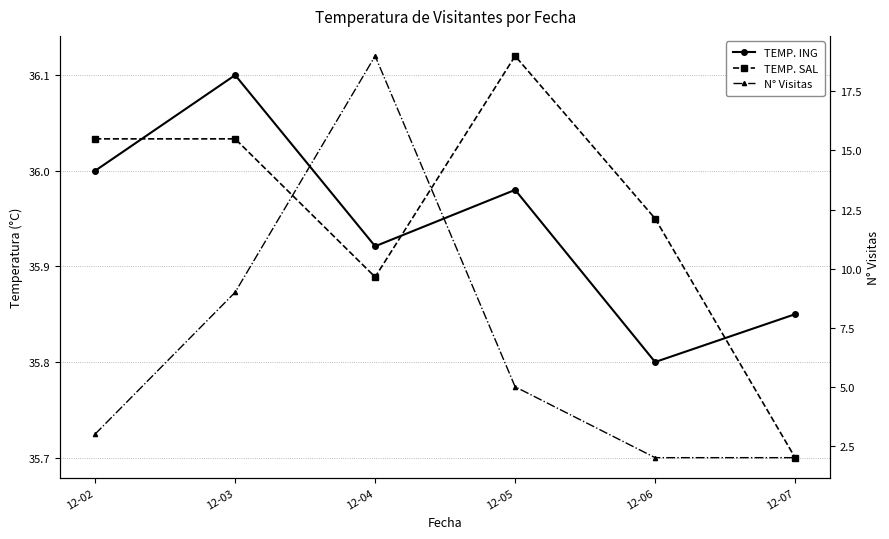

What is the difference between the second highest and second lowest values in the TEMP. SAL series?

0.1